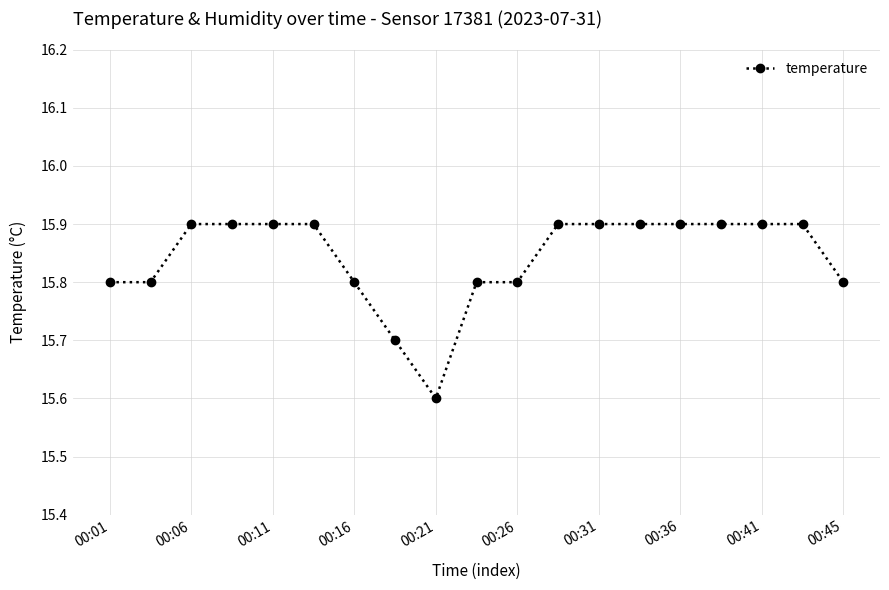

Reading left to right, transcribe all the data shown in this chart.

15.8	15.8	15.9	15.9	15.9	15.9	15.8	15.7	15.6	15.8	15.8	15.9	15.9	15.9	15.9	15.9	15.9	15.9	15.8